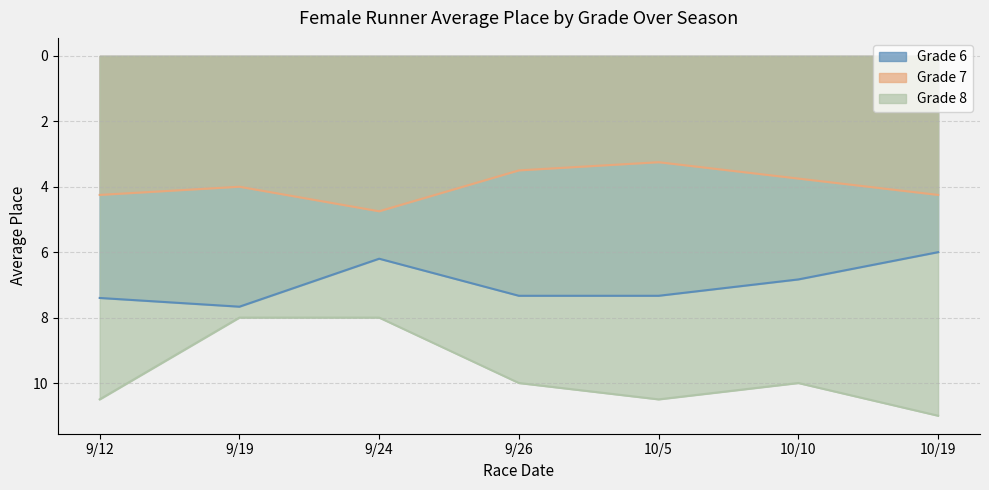

What position from the left is 9/12?

1